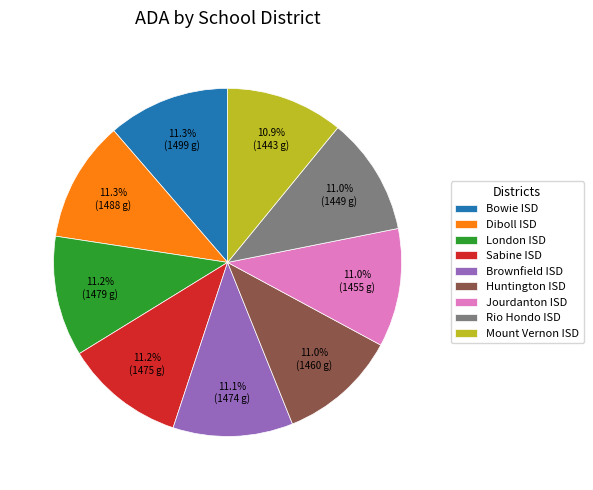

What is the ratio of the value at Jourdanton ISD to the value at Huntington ISD?

1.0